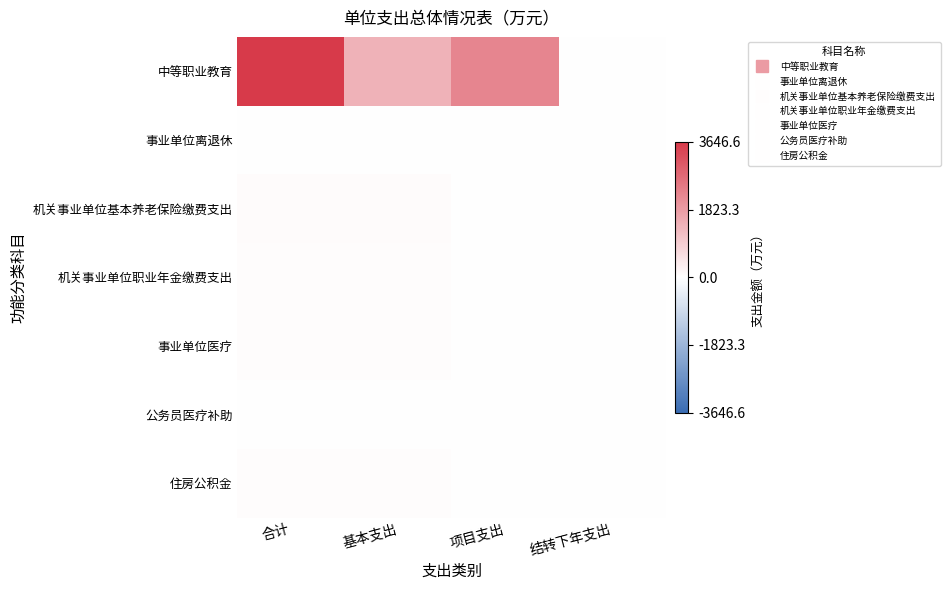

Reading left to right, transcribe all the data shown in this chart.

中等职业教育: 合计=3646.6	基本支出=1399.5	项目支出=2247.1	结转下年支出=0.0
事业单位离退休: 合计=4.7	基本支出=4.7	项目支出=0.0	结转下年支出=0.0
机关事业单位基本养老保险缴费支出: 合计=71.1	基本支出=71.1	项目支出=0.0	结转下年支出=0.0
机关事业单位职业年金缴费支出: 合计=35.5	基本支出=35.5	项目支出=0.0	结转下年支出=0.0
事业单位医疗: 合计=39.5	基本支出=39.5	项目支出=0.0	结转下年支出=0.0
公务员医疗补助: 合计=8.3	基本支出=8.3	项目支出=0.0	结转下年支出=0.0
住房公积金: 合计=53.3	基本支出=53.3	项目支出=0.0	结转下年支出=0.0